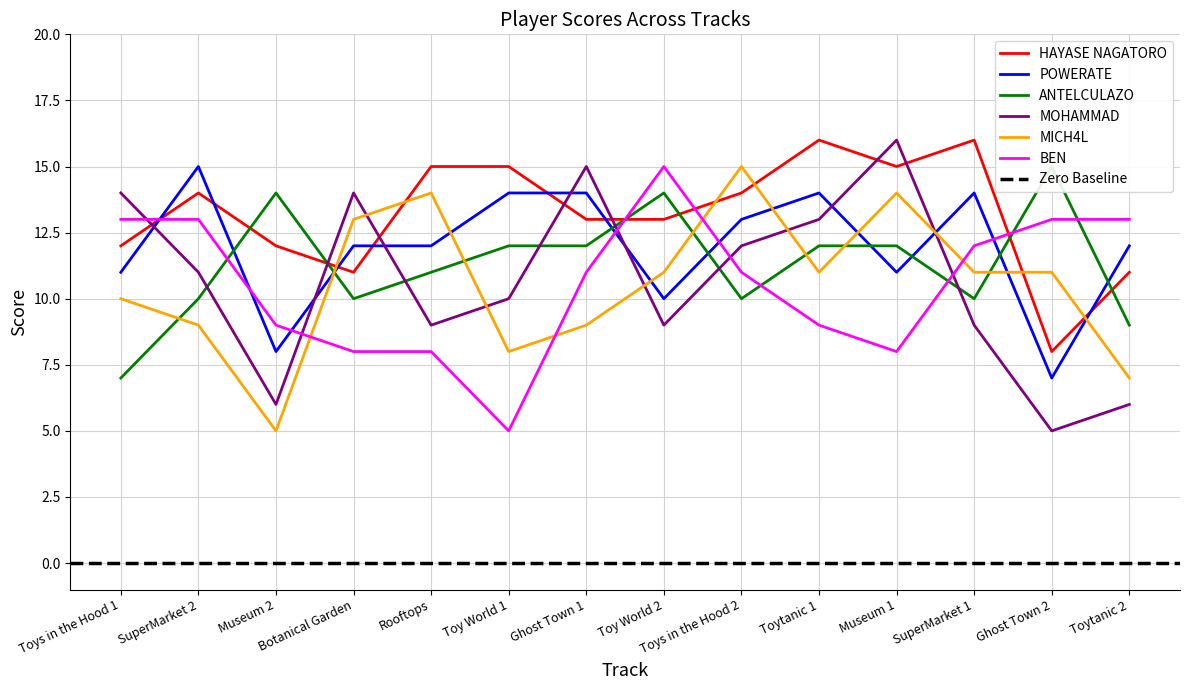

Which series ends up on top after the final intersection of BEN and ANTELCULAZO?

BEN